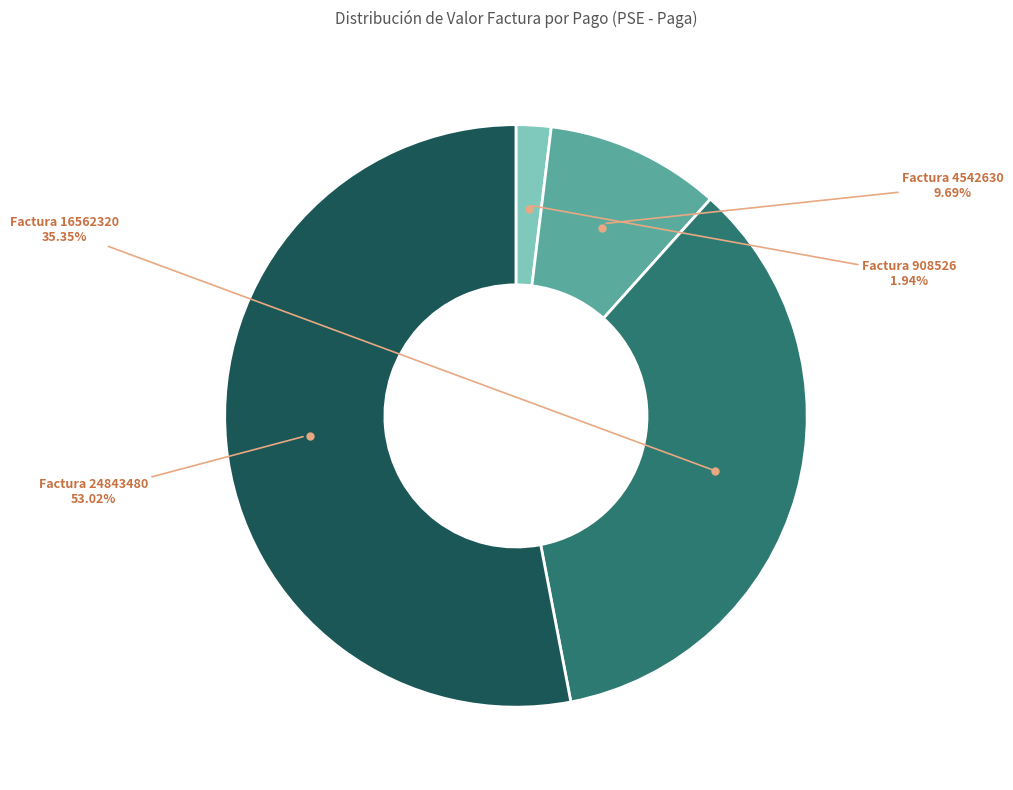

How many segments does this pie chart have?

4